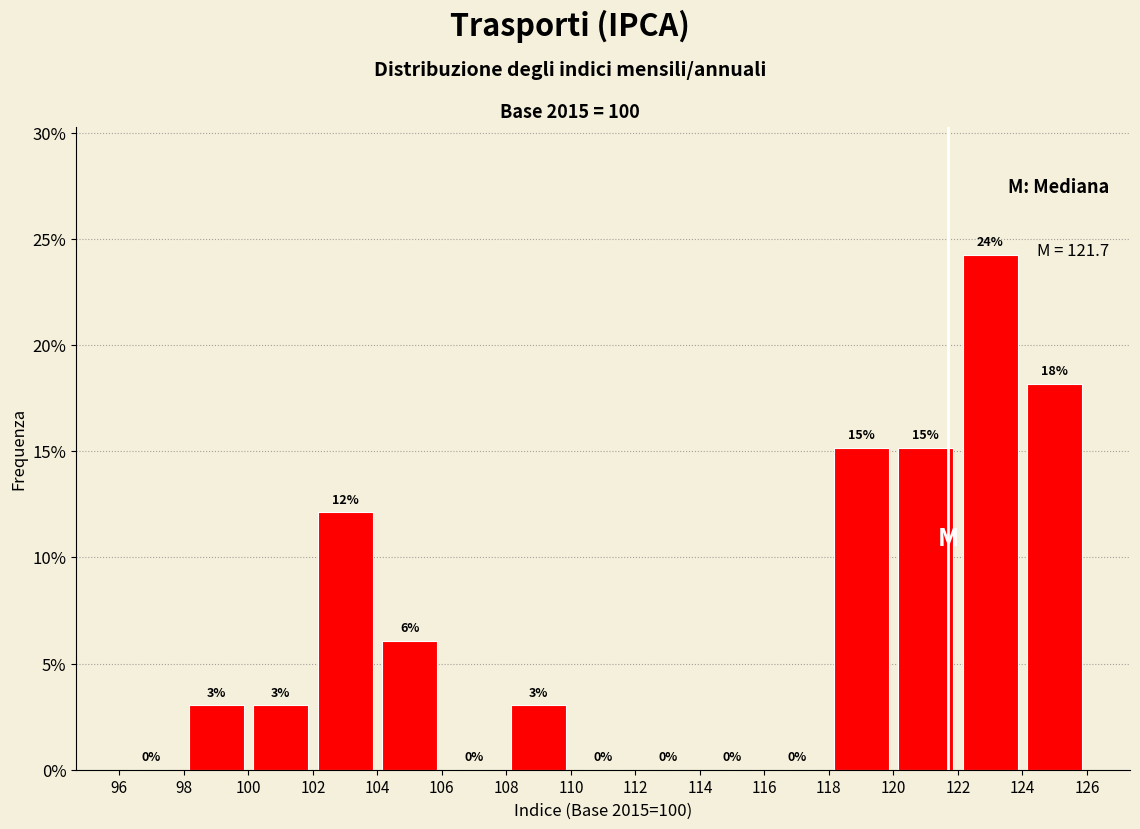

Over which range of the x-axis is the bar tallest?

122 to 124